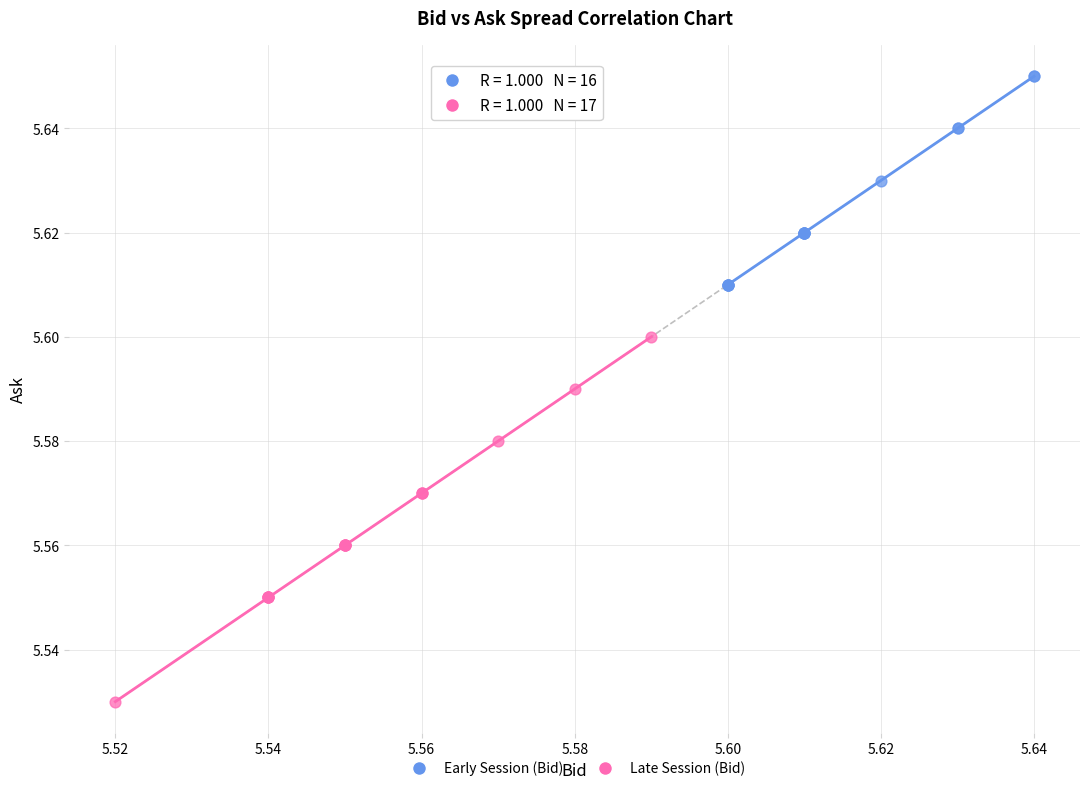

Which series contains the lowest Y value?

Late Session (Bid)